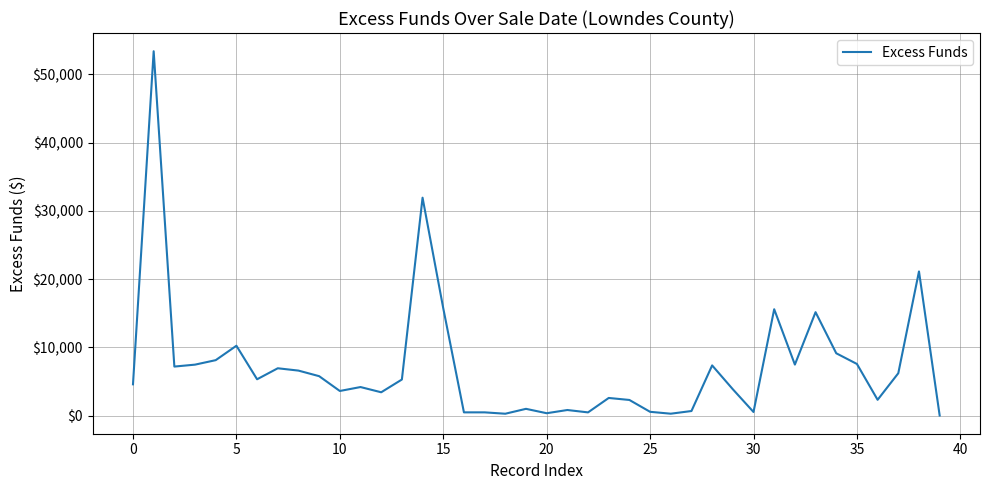

What is the difference between the maximum and minimum values?

53358.7